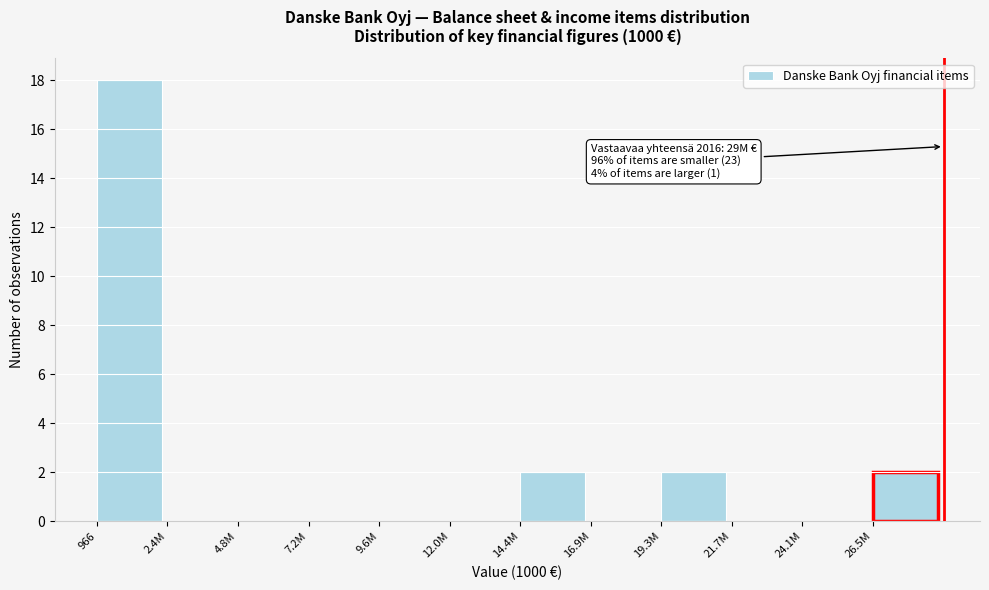

Reading left to right, extract all data points from this chart.

966=18	2.4M=0	4.8M=0	7.2M=0	9.6M=0	12.0M=0	14.4M=2	16.9M=0	19.3M=2	21.7M=0	24.1M=0	26.5M=2